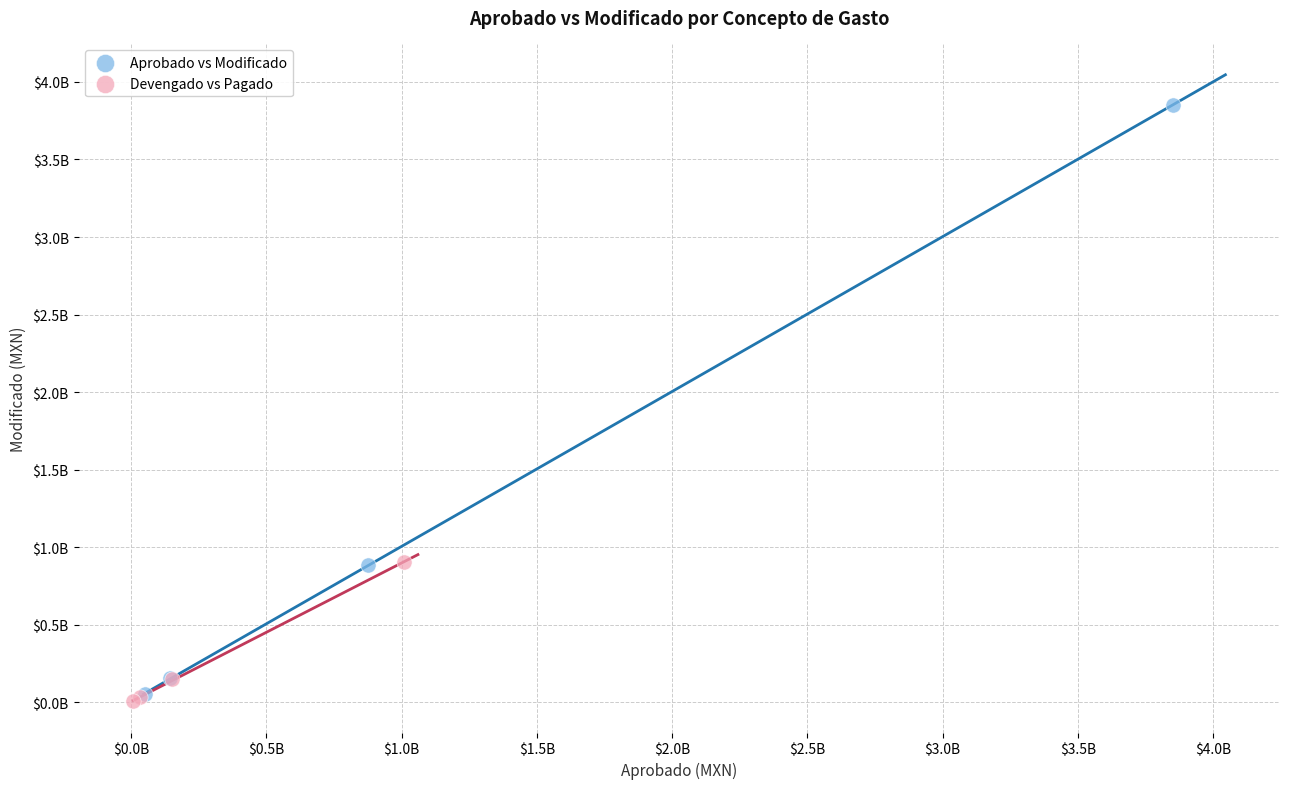

What are all the series names shown in the legend?

Aprobado vs Modificado, Devengado vs Pagado